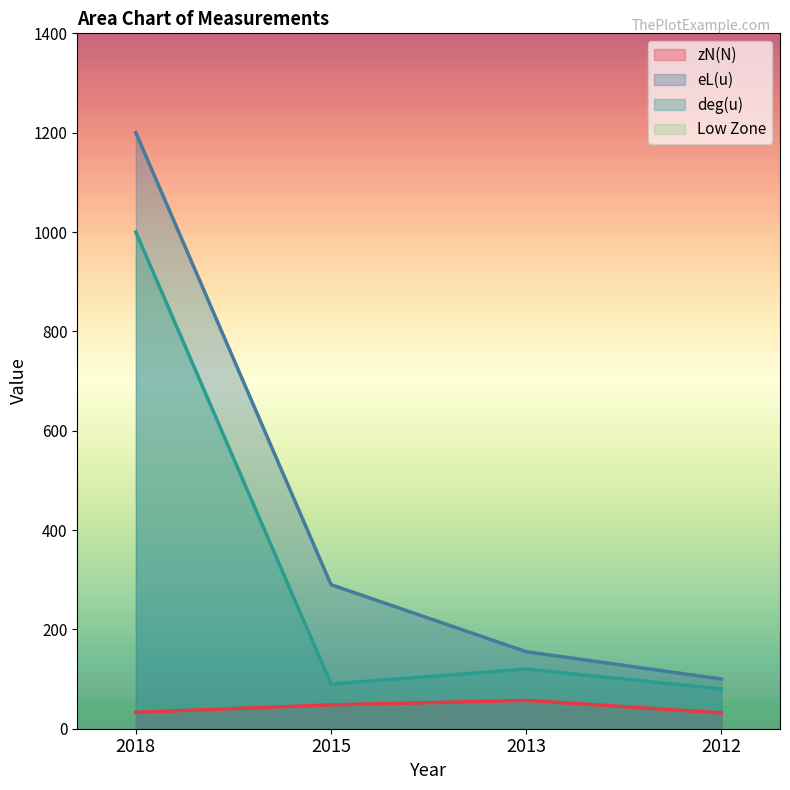

What is the average value of the eL(u) series?

436